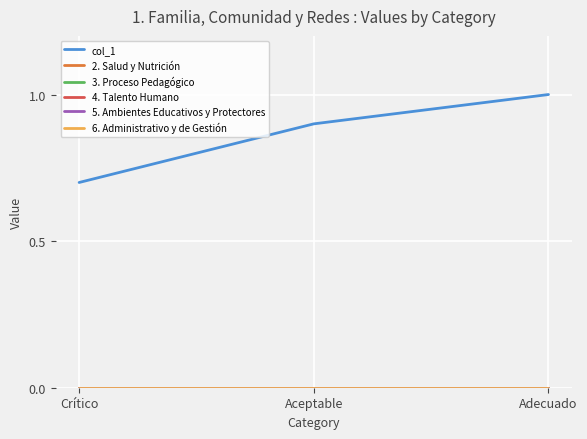

Does the chart display data point markers on the line(s)?

No